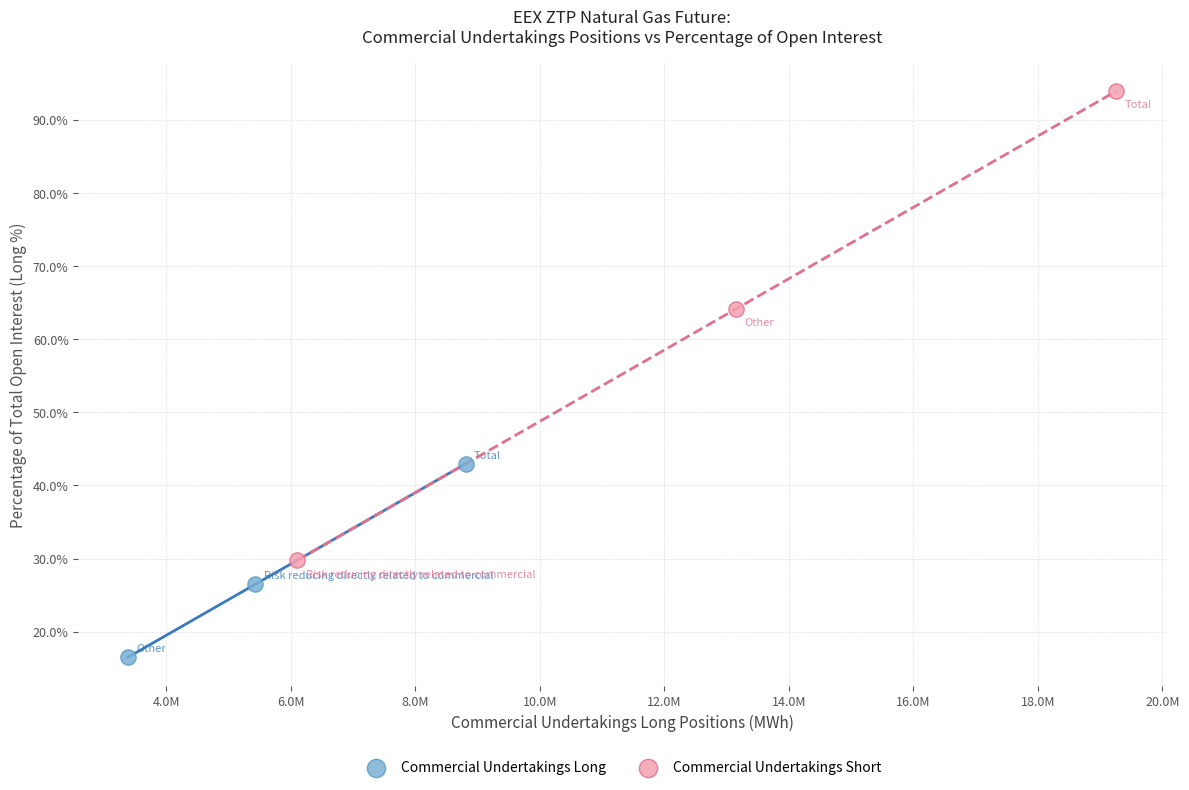

Which series has the widest spread of Y values?

Commercial Undertakings Short